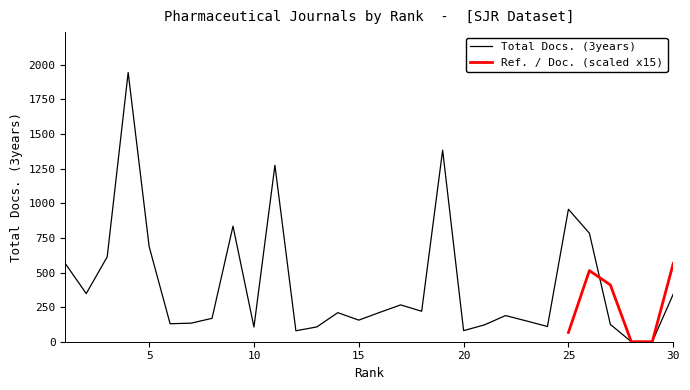

Reading right to left, what are all the values shown in this chart?

344	0	0	125	784	957	110	150	189	122	80	1384	220	266	212	156	210	107	79	1275	106	835	169	134	130	688	1945	613	348	565